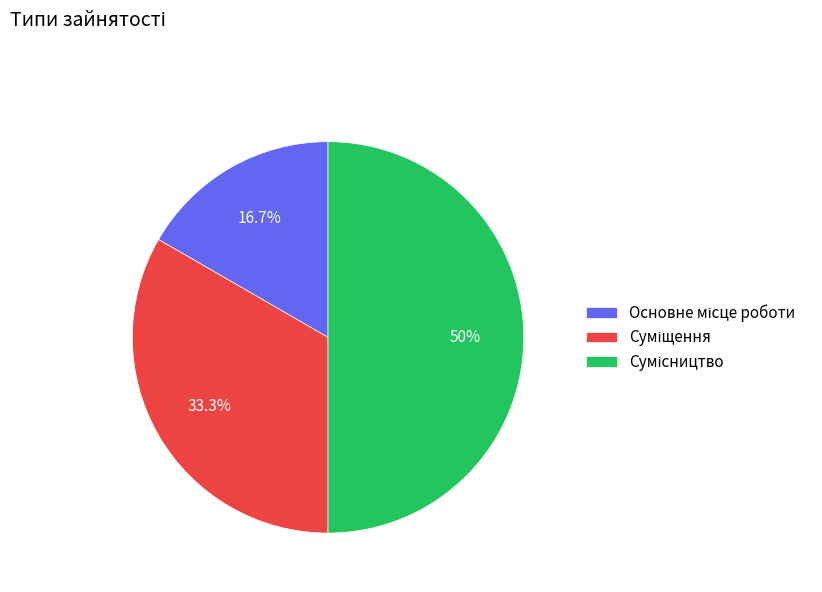

Count the number of slices in the pie.

3